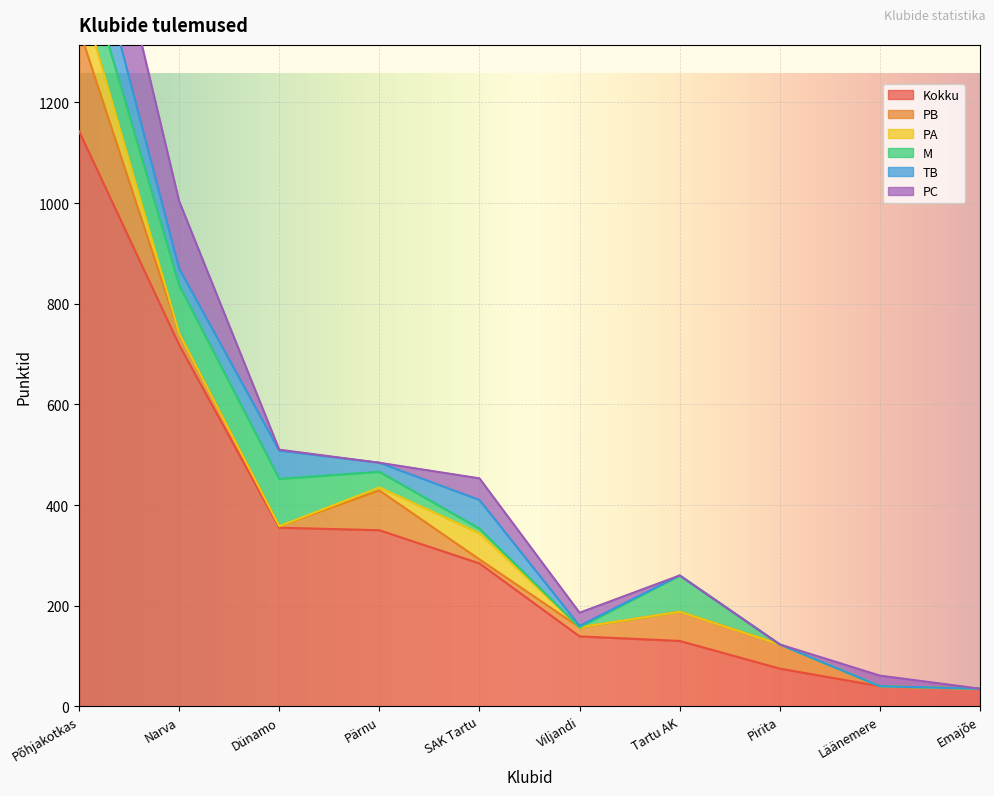

Between which two adjacent categories do PC and PB first intersect?

Narva and Dünamo